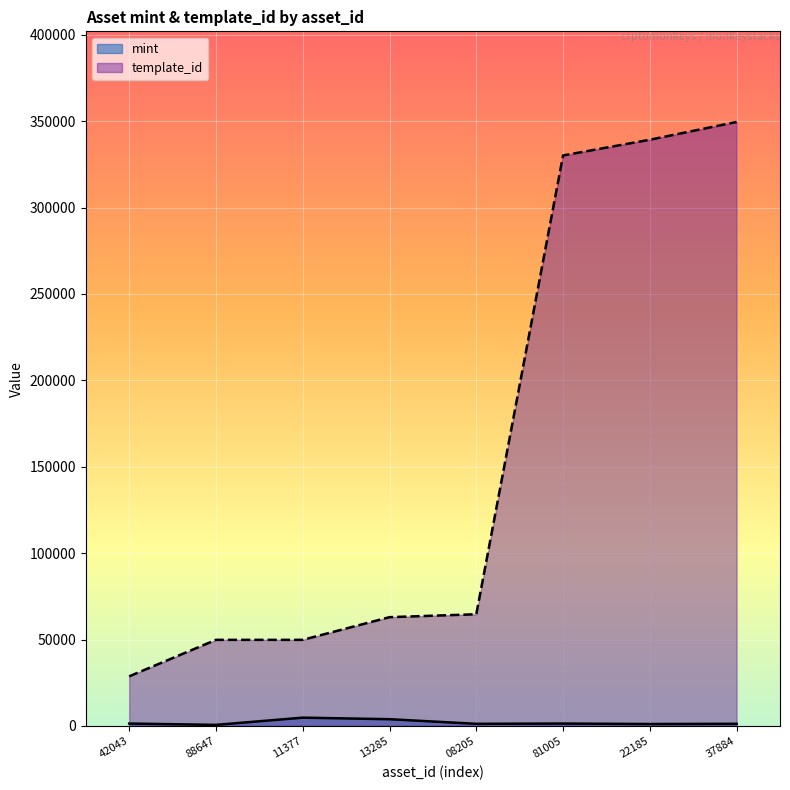

True or false: template_id and mint intersect in this chart.

False